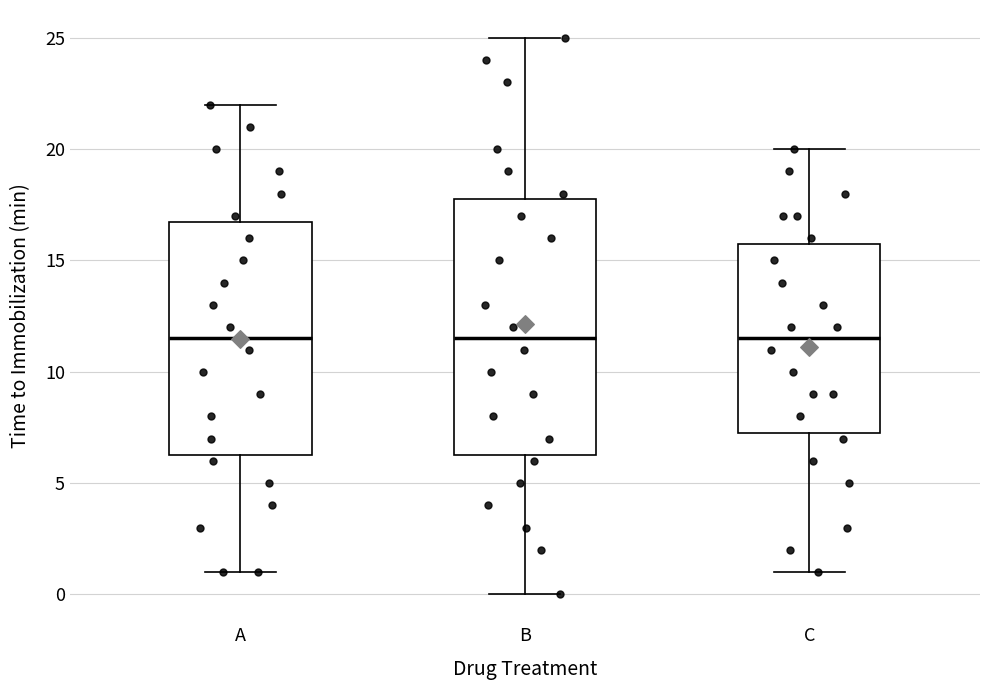

Reading left to right, transcribe this box plot: for each box, give where its median line is, the range the box spans, and where its two whiskers end, as read against the y-axis. The values are not printed on the chart, so give them approximately, as read against the axis.

A: median 11.5, box 6.5 to 17.0, whiskers 1.0 to 22.0
B: median 11.5, box 6.5 to 18.0, whiskers 0.0 to 25.0
C: median 11.5, box 7.5 to 16.0, whiskers 1.0 to 20.0